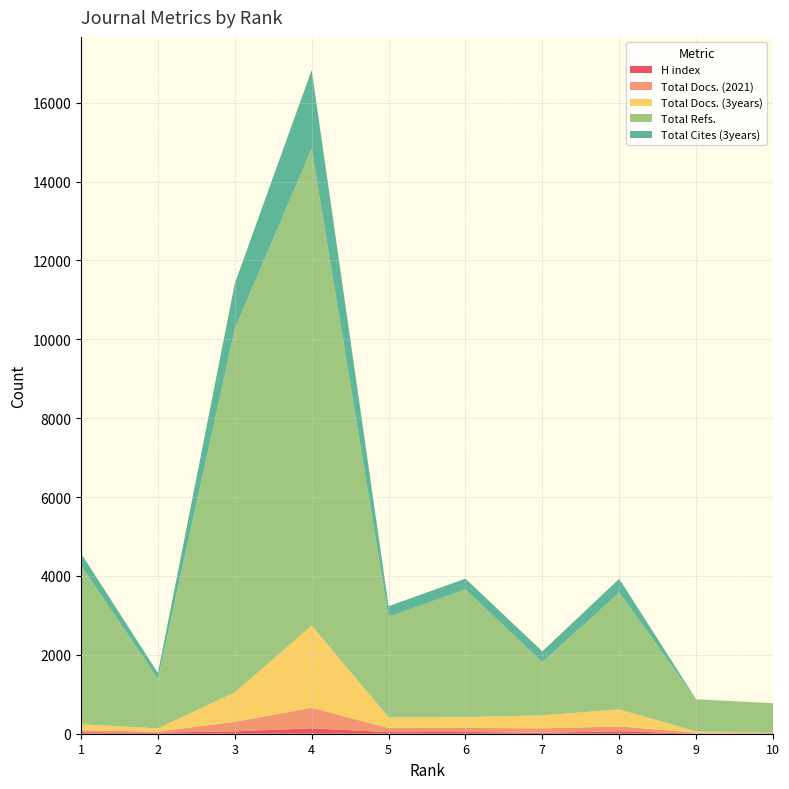

Reading left to right, what are all the values shown in this chart?

H index: 1=38	2=29	3=59	4=137	5=40	6=46	7=23	8=63	9=4	10=5
Total Docs. (2021): 1=53	2=24	3=243	4=522	5=104	6=102	7=113	8=122	9=23	10=16
Total Docs. (3years): 1=148	2=83	3=746	4=2083	5=269	6=274	7=330	8=432	9=31	10=0
Total Refs.: 1=4028	2=1258	3=9217	4=12093	5=2553	6=3236	7=1350	8=2959	9=814	10=753
Total Cites (3years): 1=308	2=145	3=1149	4=1991	5=268	6=274	7=273	8=351	9=2	10=0